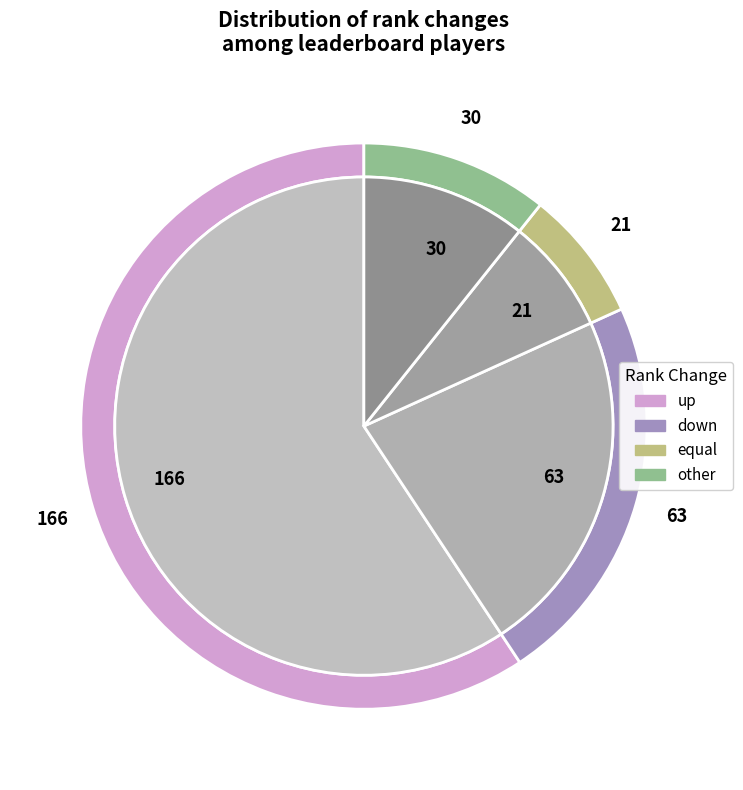

Between equal and down, which is larger?

down